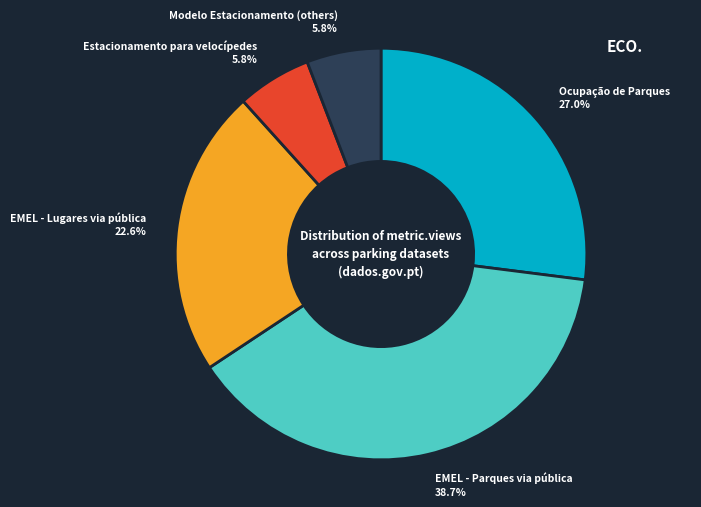

Approximately how many times larger is the value at EMEL - Lugares via pública compared to Ocupação de Parques?

0.8